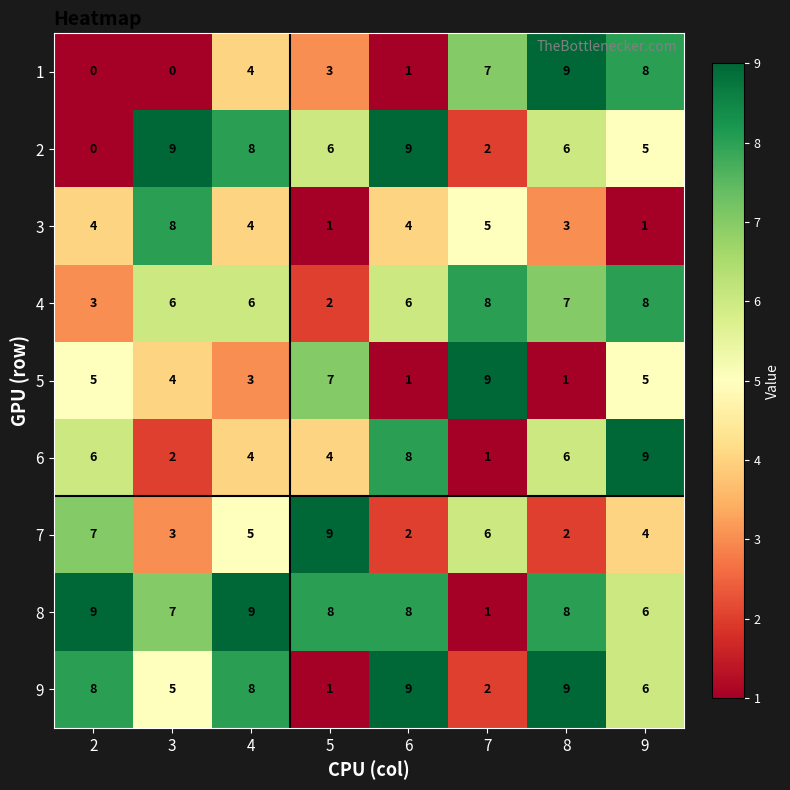

What is the difference between the second highest and second lowest values in the 4 series?

5